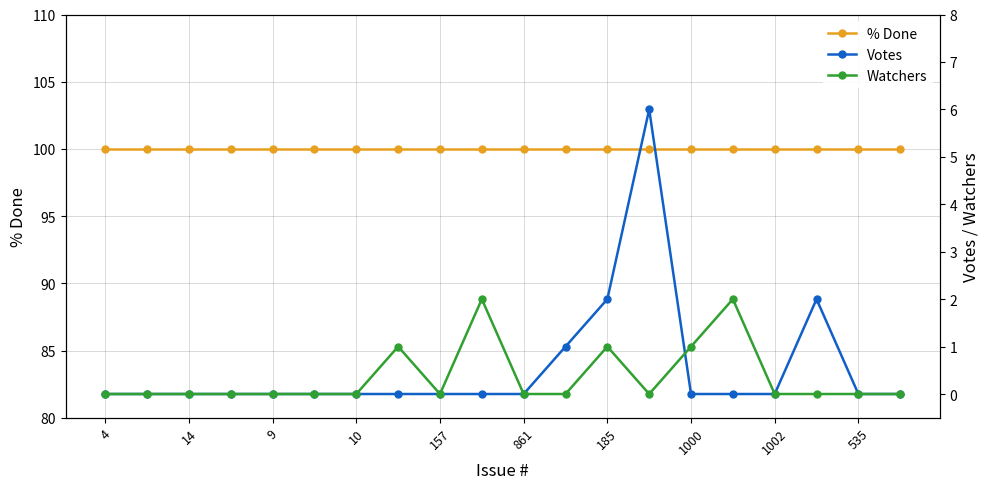

What is the sum of all Watchers values?

7